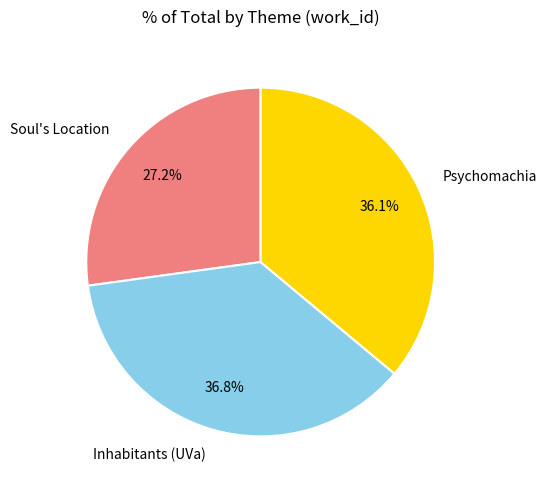

Between Inhabitants (UVa) and Psychomachia, which is larger?

Inhabitants (UVa)